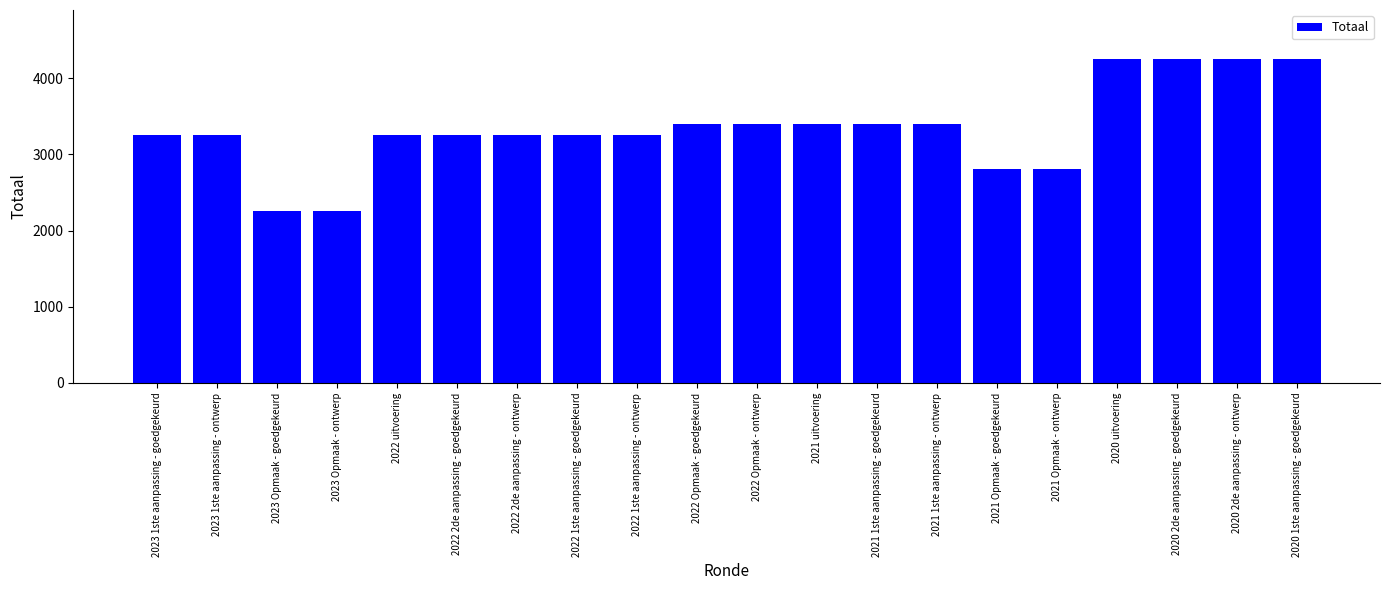

What is the ratio of the value at 2021 1ste aanpassing - goedgekeurd to the value at 2020 2de aanpassing - ontwerp?

0.8